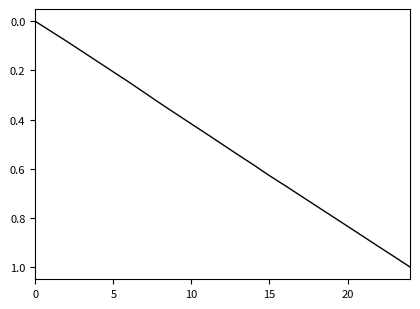

What is the value of the 22nd point from the left?

0.9